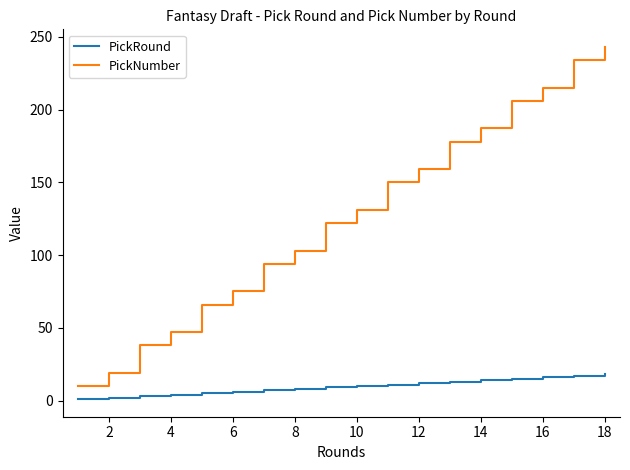

True or false: PickNumber and PickRound cross at least once.

False